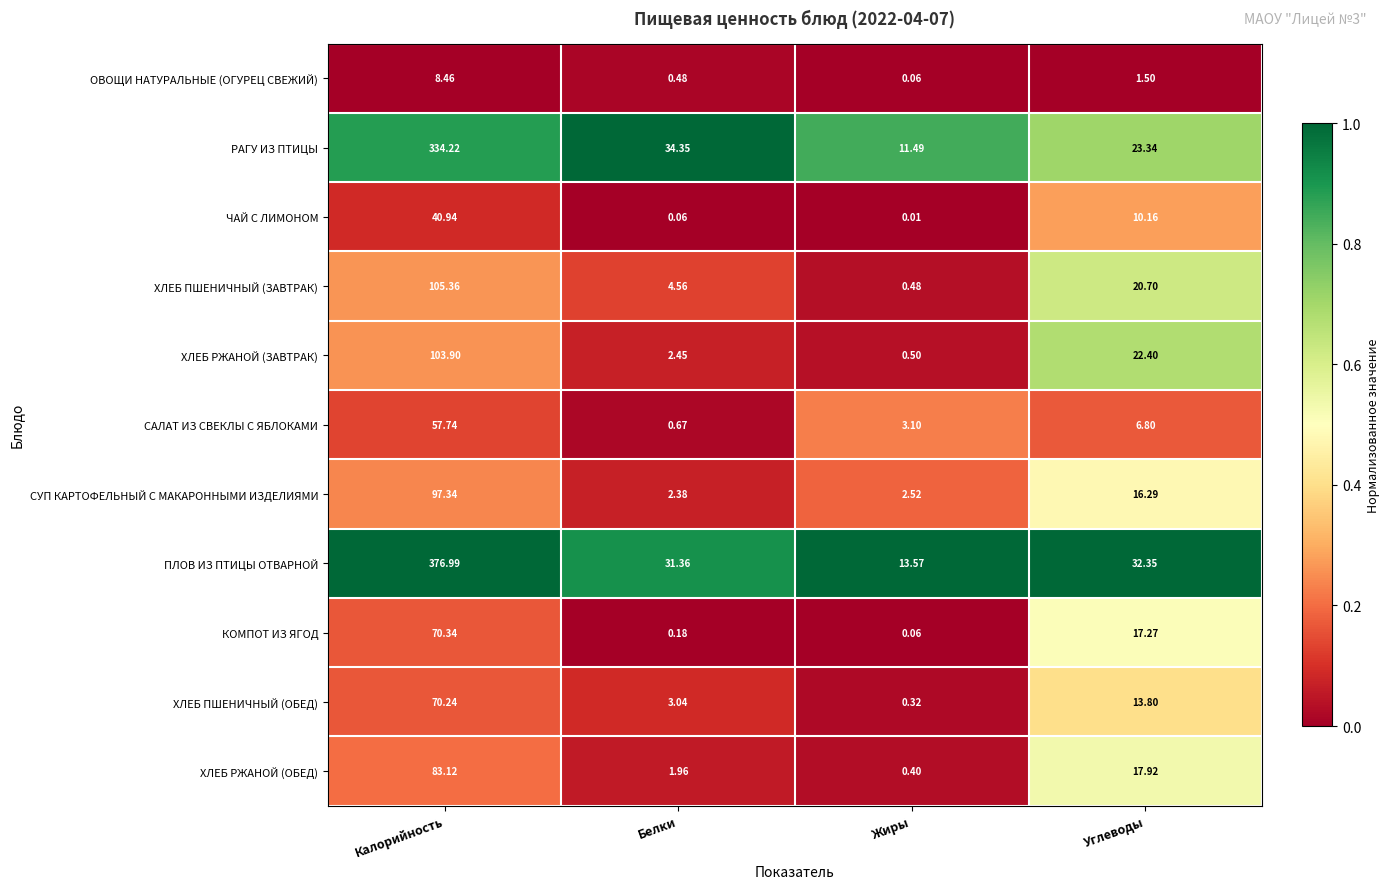

Which series has the largest total across all categories?

ПЛОВ ИЗ ПТИЦЫ ОТВАРНОЙ